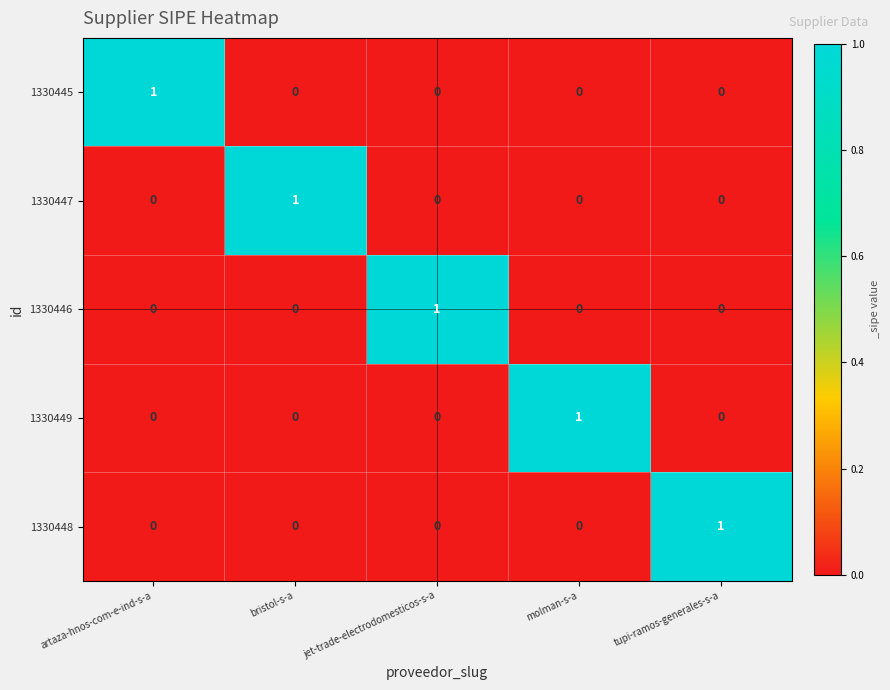

Count the 1330445 values in the range 0 to 1.

5